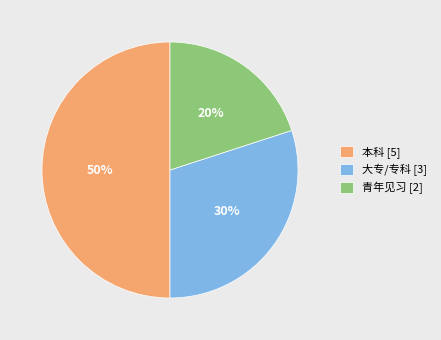

Between 本科 and 青年见习, which is larger?

本科